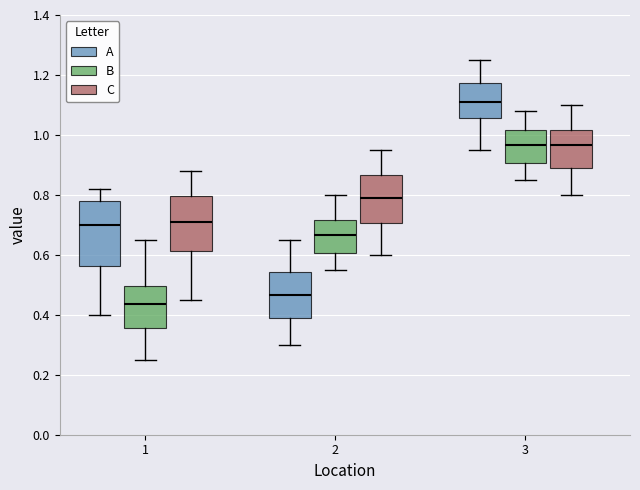

Reading left to right, read every box against the y-axis: the position of its median line, the range the box covers, and the ends of its whiskers. The values are not printed on the chart, so give them approximately, as read against the axis.

1 (A): median 0.70, box 0.56 to 0.78, whiskers 0.40 to 0.82
1 (B): median 0.44, box 0.36 to 0.50, whiskers 0.26 to 0.66
1 (C): median 0.72, box 0.62 to 0.80, whiskers 0.46 to 0.88
2 (A): median 0.46, box 0.40 to 0.54, whiskers 0.30 to 0.66
2 (B): median 0.66, box 0.60 to 0.72, whiskers 0.56 to 0.80
2 (C): median 0.80, box 0.70 to 0.86, whiskers 0.60 to 0.96
3 (A): median 1.12, box 1.06 to 1.18, whiskers 0.96 to 1.26
3 (B): median 0.96, box 0.90 to 1.02, whiskers 0.86 to 1.08
3 (C): median 0.96, box 0.90 to 1.02, whiskers 0.80 to 1.10